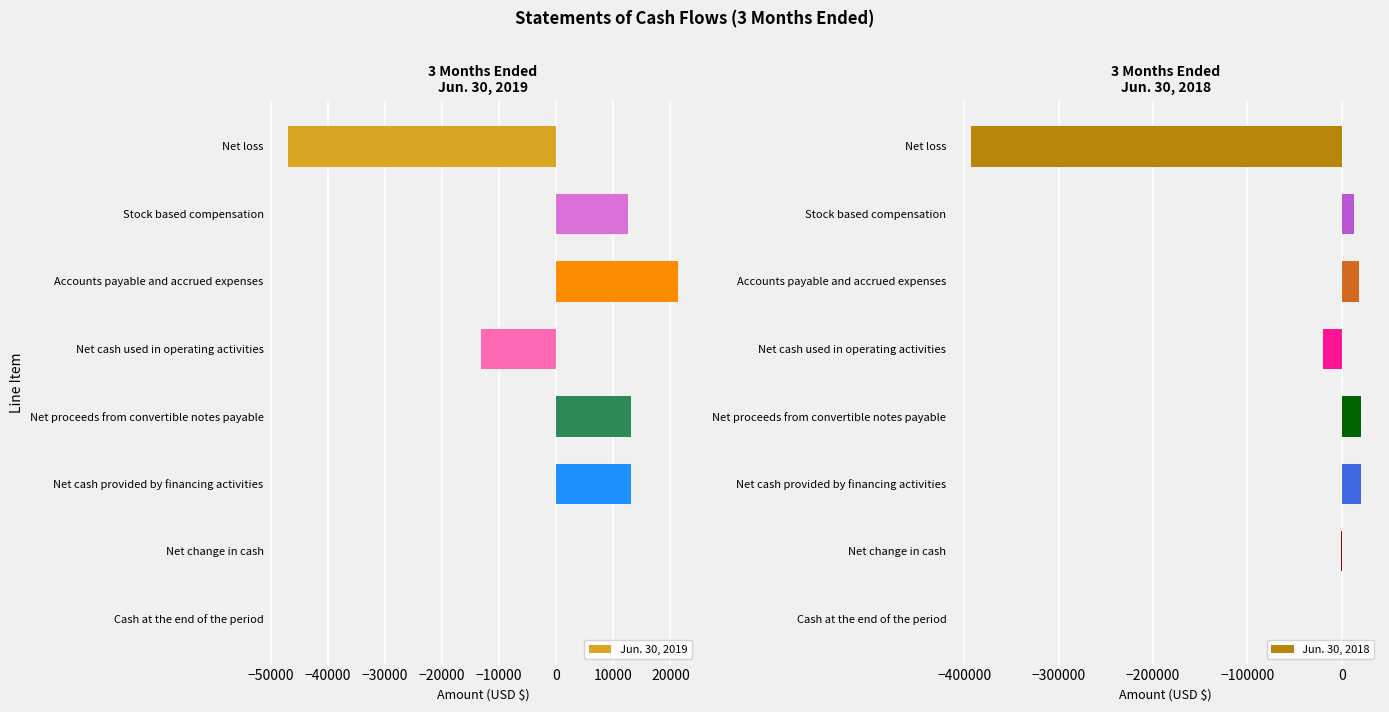

How many bars are there in total?

16